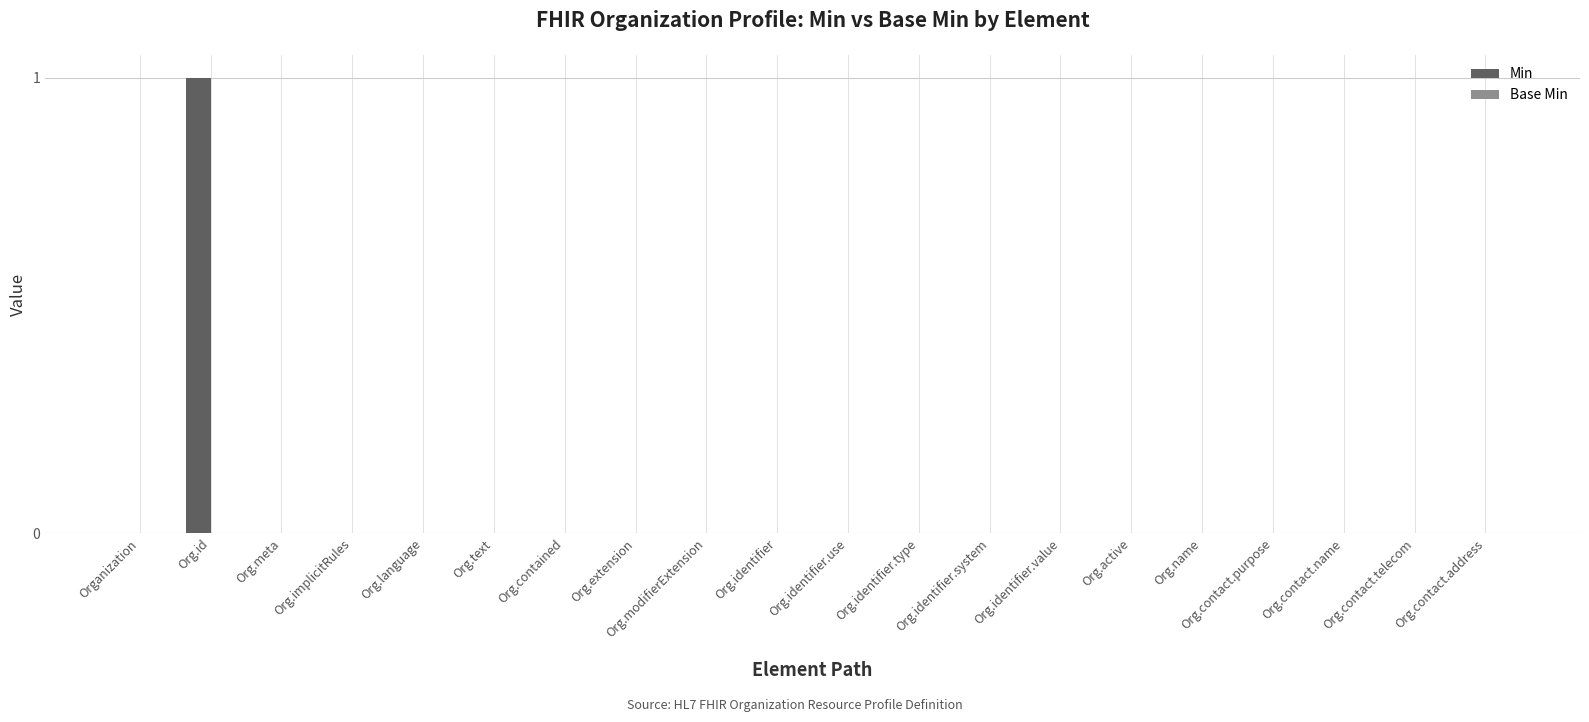

Is it true that the value at Org.contained is 0?

True